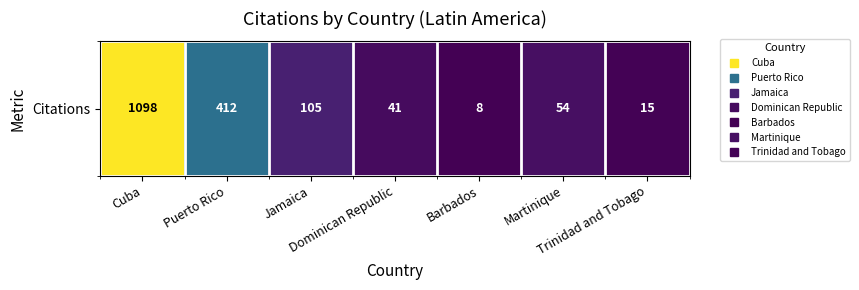

What is the maximum value shown in the chart?

1098